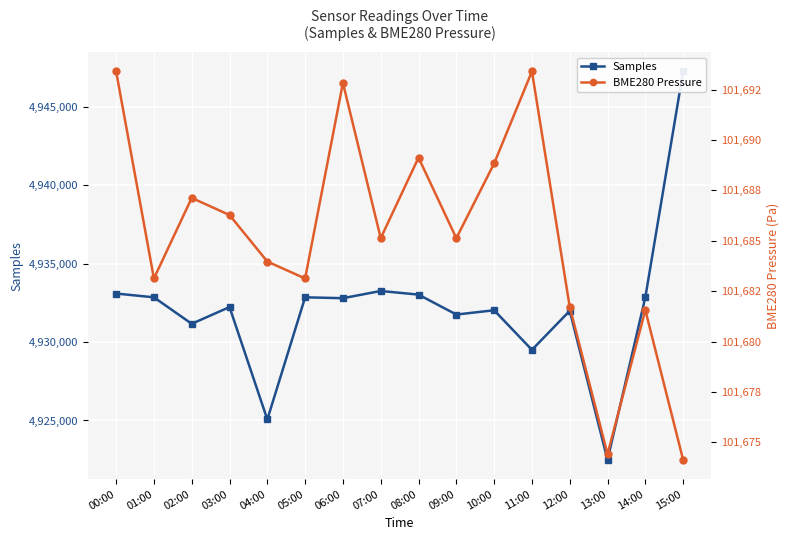

At which category does BME280 Pressure reach its first local valley?

01:00